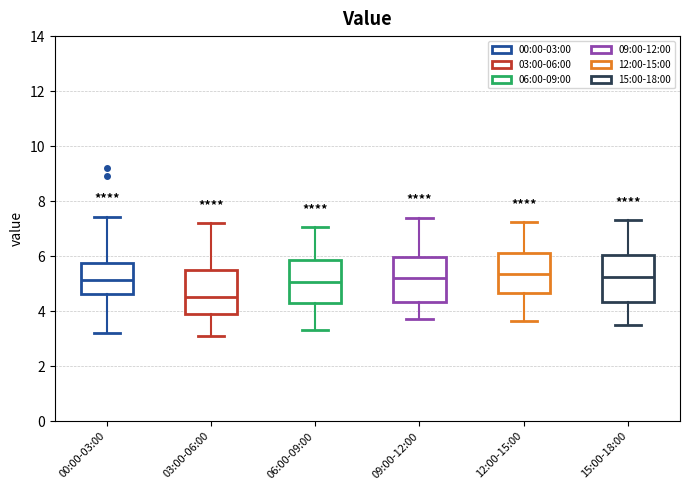

Where does the upper whisker of the box for 00:00-03:00 end on the y-axis? The values are not printed on the chart, so give them approximately, as read against the axis.

7.4